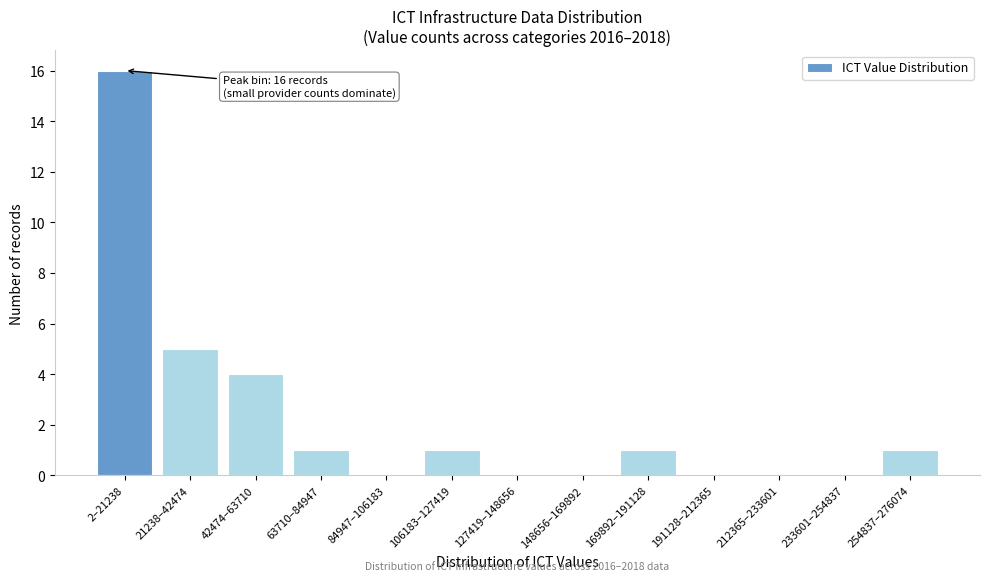

Reading left to right, extract all data points from this chart.

2–21238=16	21238–42474=5	42474–63710=4	63710–84947=1	84947–106183=0	106183–127419=1	127419–148656=0	148656–169892=0	169892–191128=1	191128–212365=0	212365–233601=0	233601–254837=0	254837–276074=1